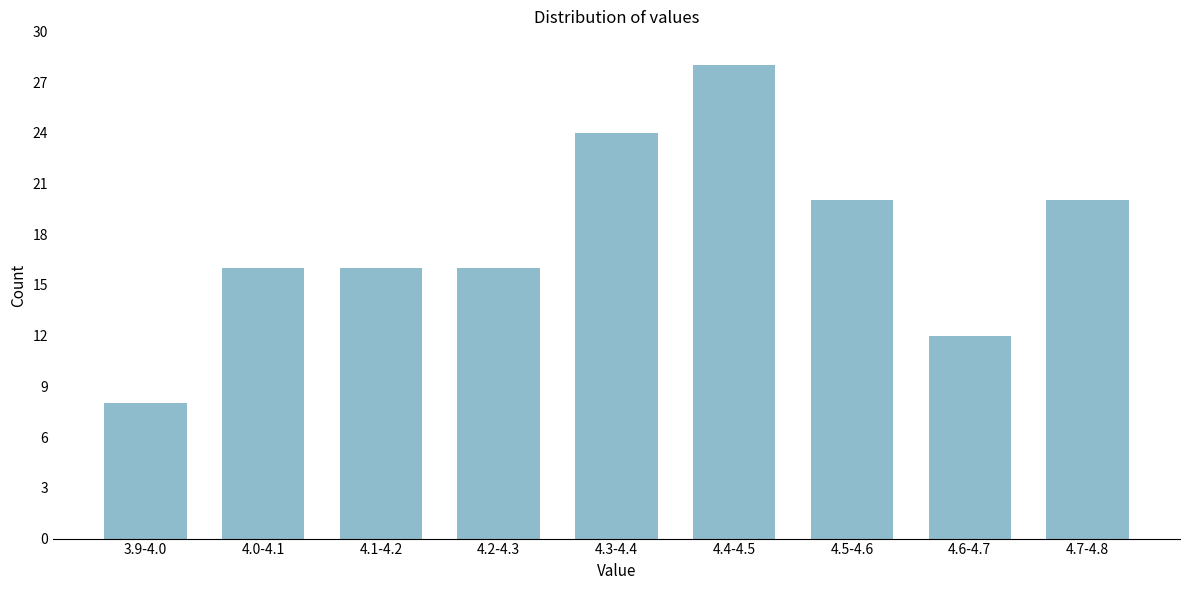

Reading right to left, list all the values displayed in this chart.

20	12	20	28	24	16	16	16	8